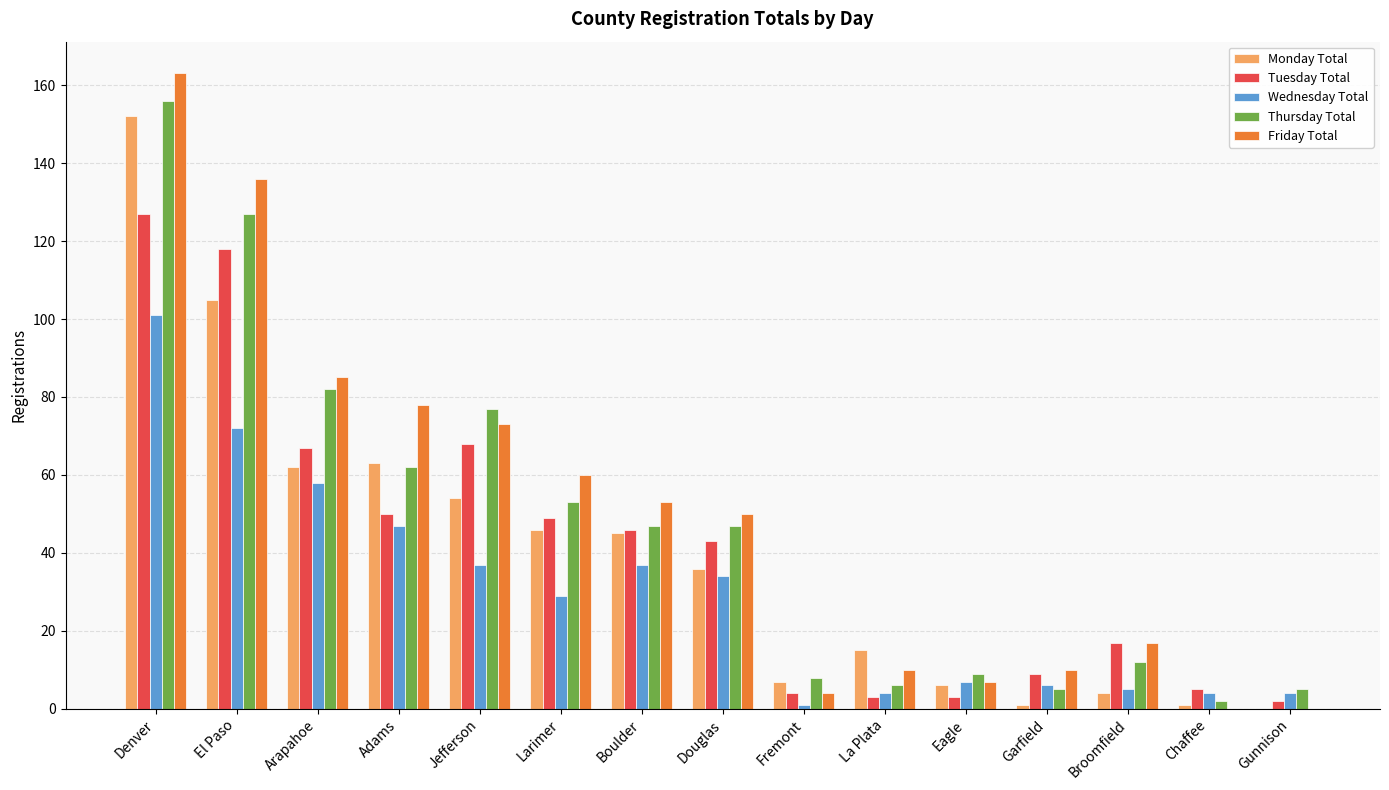

Reading left to right, what are all the values shown in this chart?

Monday Total: Denver=152	El Paso=105	Arapahoe=62	Adams=63	Jefferson=54	Larimer=46	Boulder=45	Douglas=36	Fremont=7	La Plata=15	Eagle=6	Garfield=1	Broomfield=4	Chaffee=1	Gunnison=0
Tuesday Total: Denver=127	El Paso=118	Arapahoe=67	Adams=50	Jefferson=68	Larimer=49	Boulder=46	Douglas=43	Fremont=4	La Plata=3	Eagle=3	Garfield=9	Broomfield=17	Chaffee=5	Gunnison=2
Wednesday Total: Denver=101	El Paso=72	Arapahoe=58	Adams=47	Jefferson=37	Larimer=29	Boulder=37	Douglas=34	Fremont=1	La Plata=4	Eagle=7	Garfield=6	Broomfield=5	Chaffee=4	Gunnison=4
Thursday Total: Denver=156	El Paso=127	Arapahoe=82	Adams=62	Jefferson=77	Larimer=53	Boulder=47	Douglas=47	Fremont=8	La Plata=6	Eagle=9	Garfield=5	Broomfield=12	Chaffee=2	Gunnison=5
Friday Total: Denver=163	El Paso=136	Arapahoe=85	Adams=78	Jefferson=73	Larimer=60	Boulder=53	Douglas=50	Fremont=4	La Plata=10	Eagle=7	Garfield=10	Broomfield=17	Chaffee=0	Gunnison=0